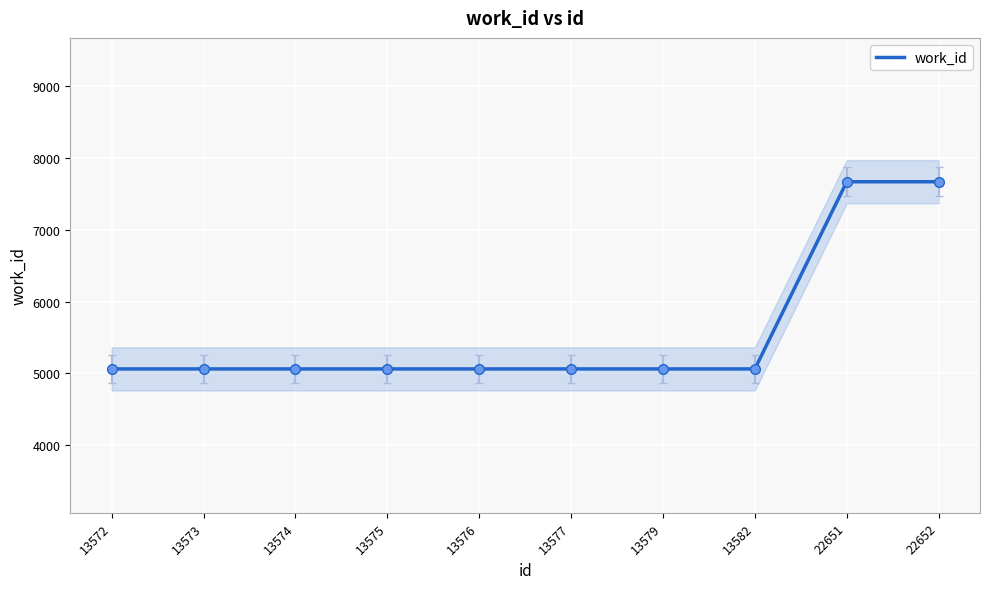

Reading right to left, what are all the values shown in this chart?

7665	7665	5063	5063	5063	5063	5063	5063	5063	5063